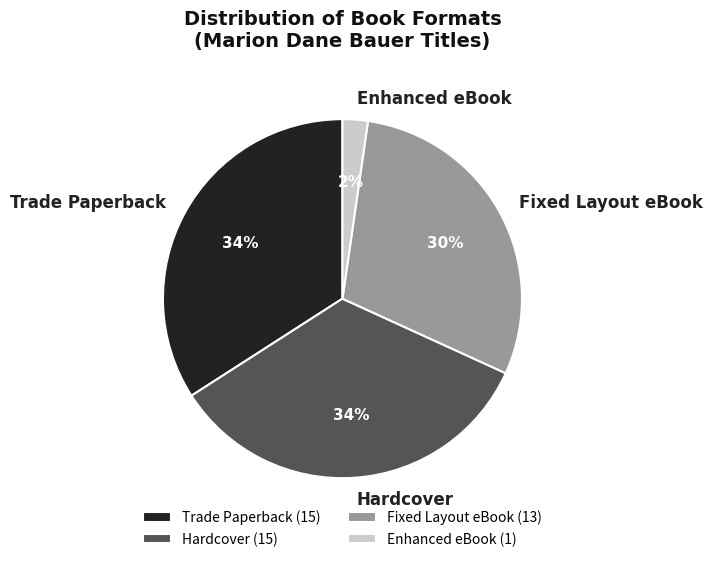

Does any single category account for the majority?

No